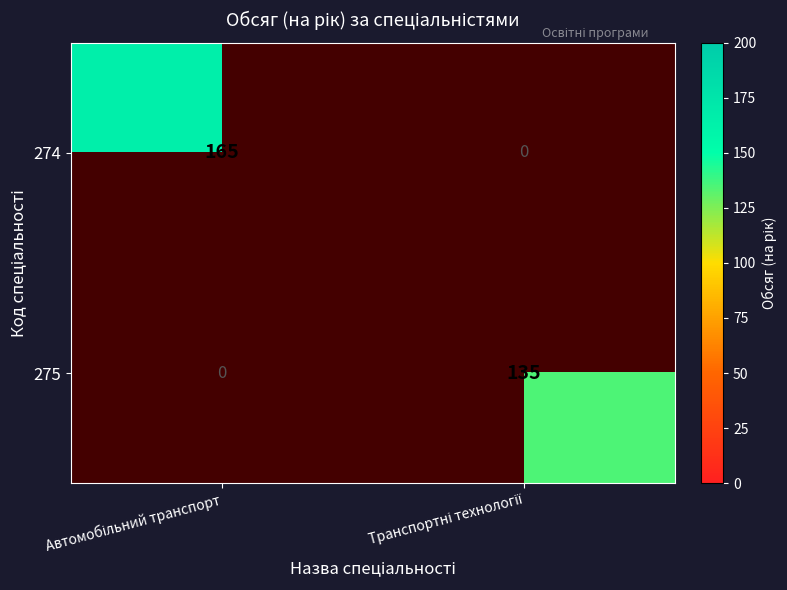

Is the value of 274 at Автомобільний транспорт greater than the value of 275 at Транспортні технології?

Yes